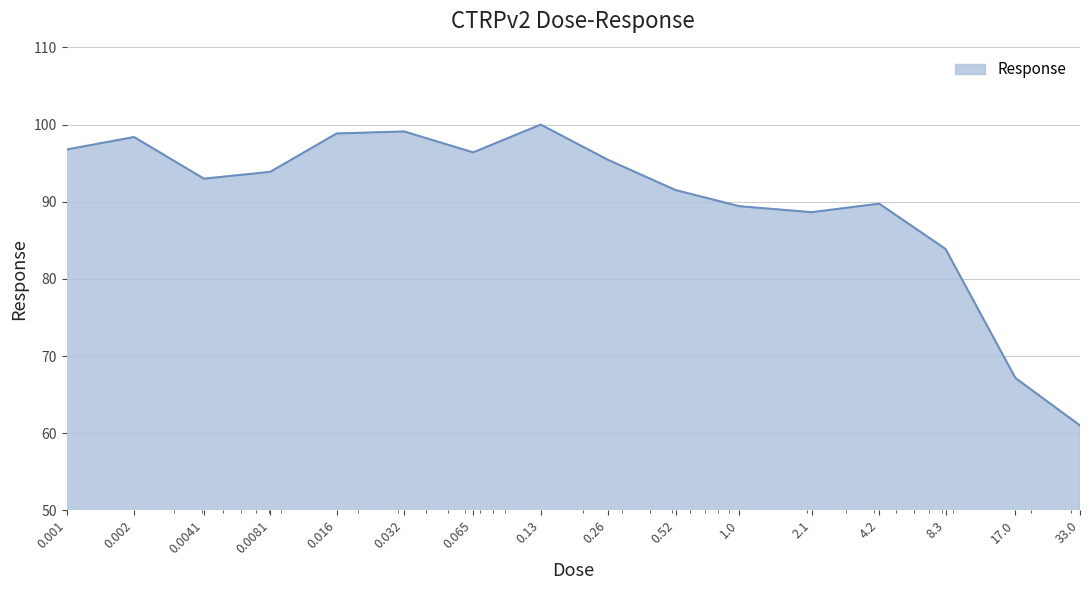

What is the minimum value shown in the chart?

61.0